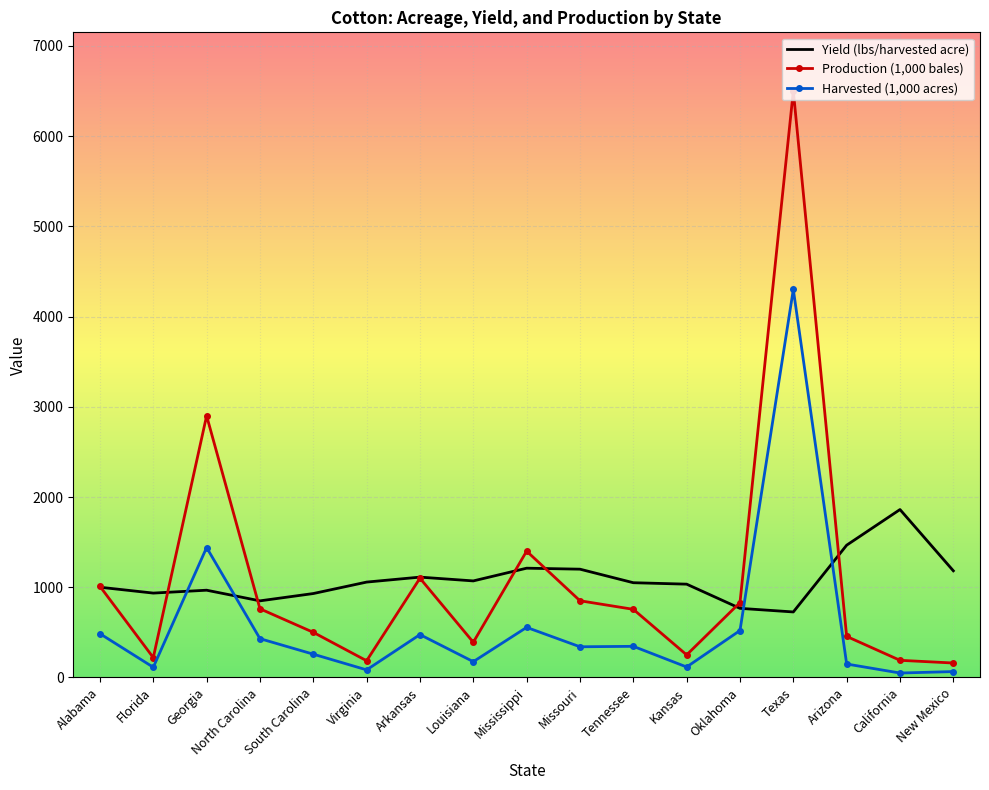

What is the maximum value for Yield (lbs/harvested acre)?

1861